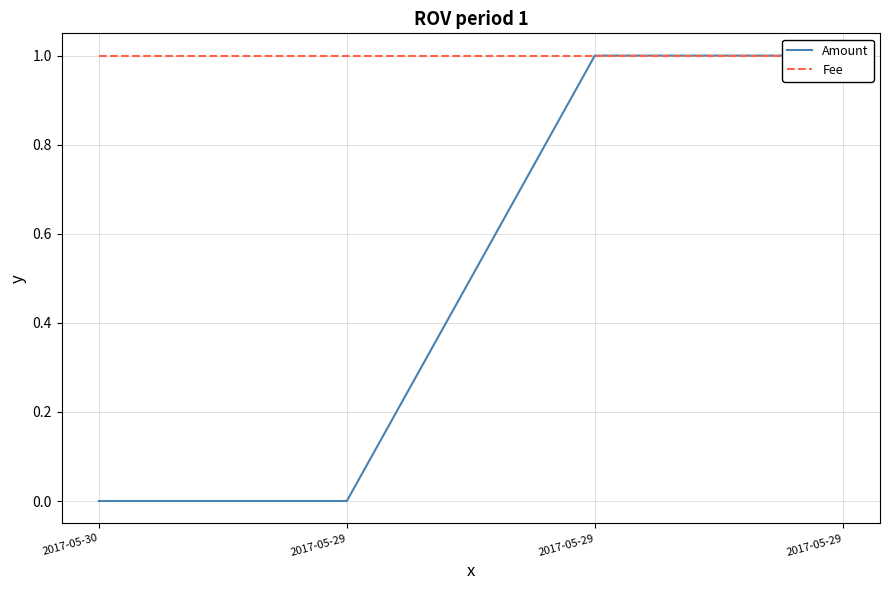

Which series has the largest total across all categories?

Fee